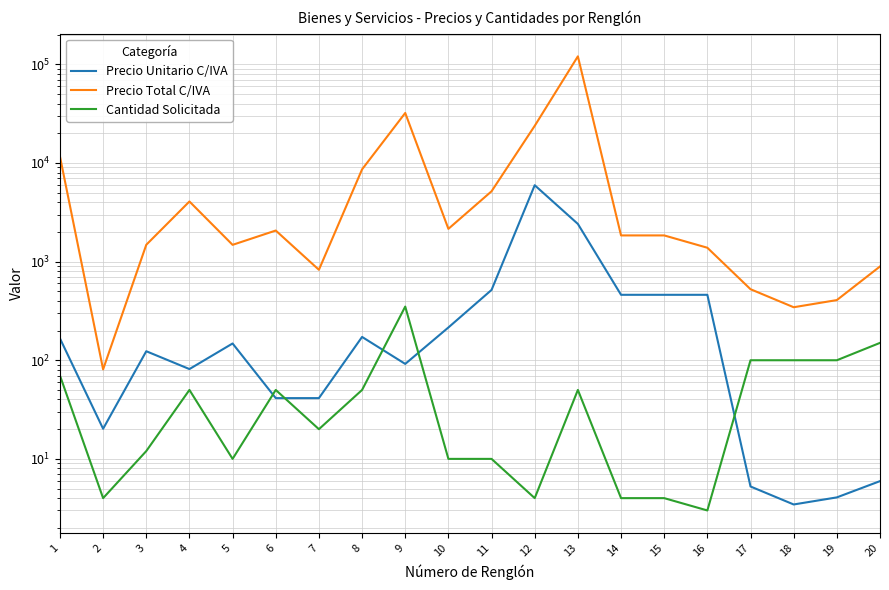

How many values in the Precio Unitario C/IVA series are below 147?

10